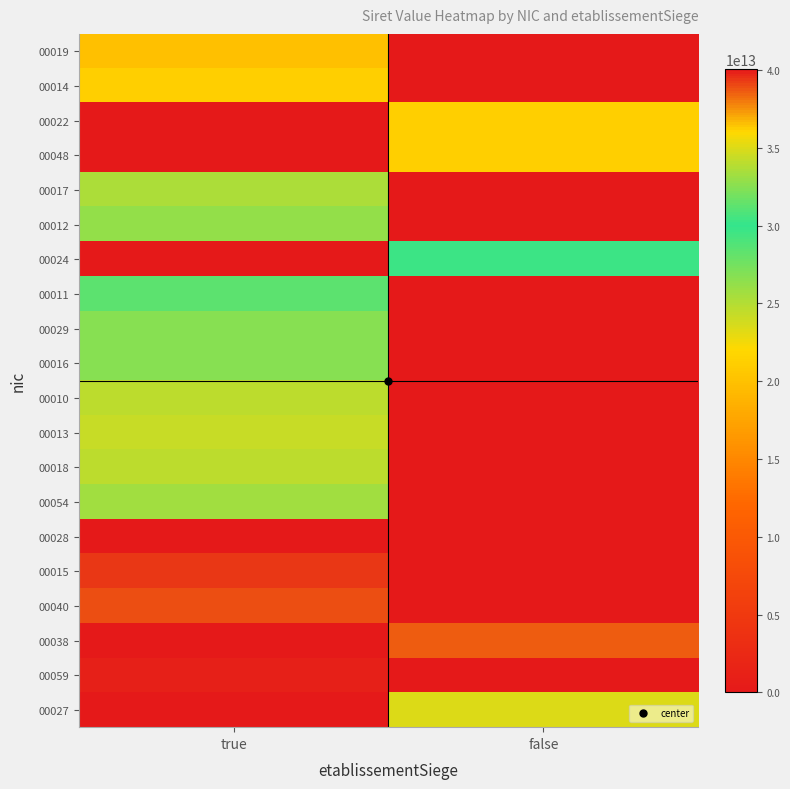

Reading left to right, extract all data points from this chart.

00019: true=20000278000019	false=0
00014: true=21240470100014	false=0
00022: true=0	false=21240470100022
00048: true=0	false=21240470100048
00017: true=25240496700017	false=0
00012: true=26240446000012	false=0
00024: true=0	false=30268544100024
00011: true=31193677700011	false=0
00029: true=32429815700029	false=0
00016: true=32438928700016	false=0
00010: true=34088157200010	false=0
00013: true=34300487500013	false=0
00018: true=34014938400018	false=0
00054: true=33308204800054	false=0
00028: true=40088376500028	false=0
00015: true=39370250100015	false=0
00040: true=38879901700040	false=0
00038: true=0	false=38527774400038
00059: true=39777994300059	false=0
00027: true=0	false=35055738500027